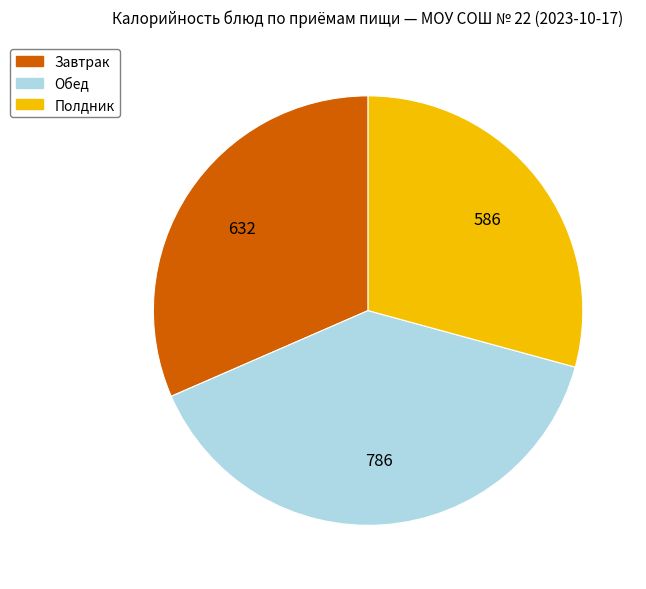

What is the smallest slice in the pie chart?

Полдник